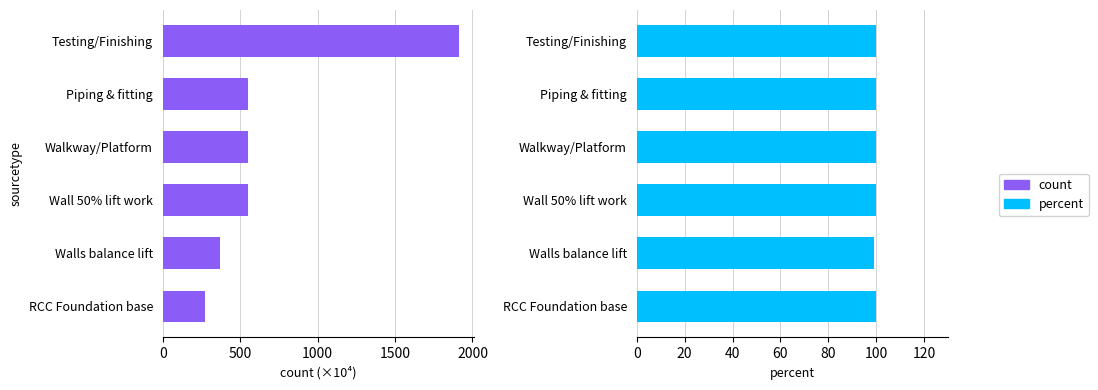

At how many categories does at least one series exceed 620?

1